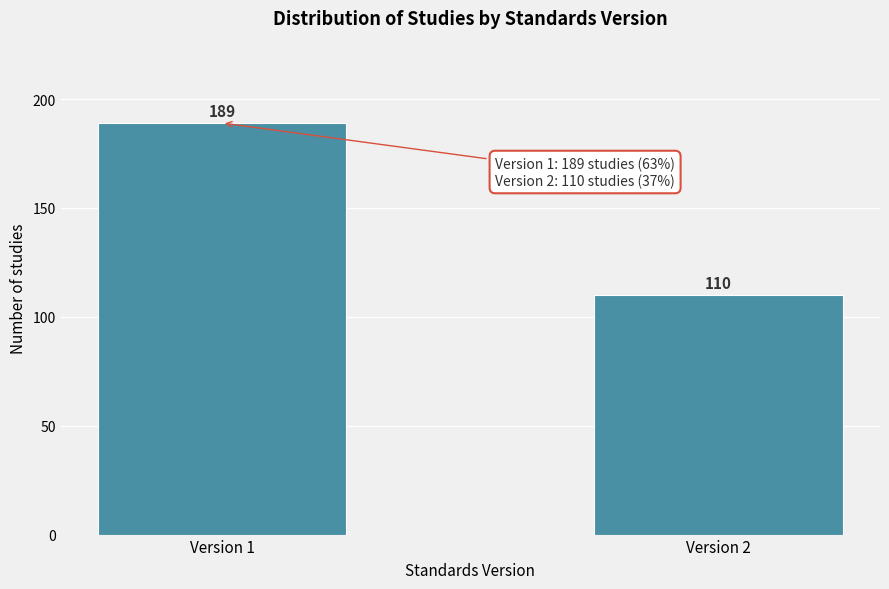

Reading left to right, transcribe all the data shown in this chart.

189	110